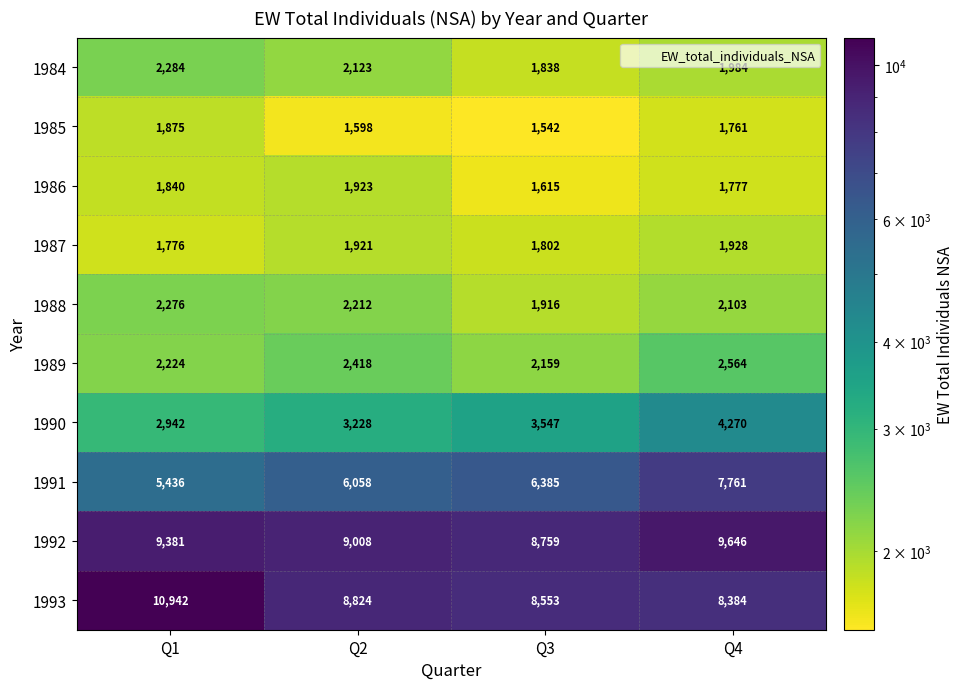

Which series has the largest total across all categories?

1992